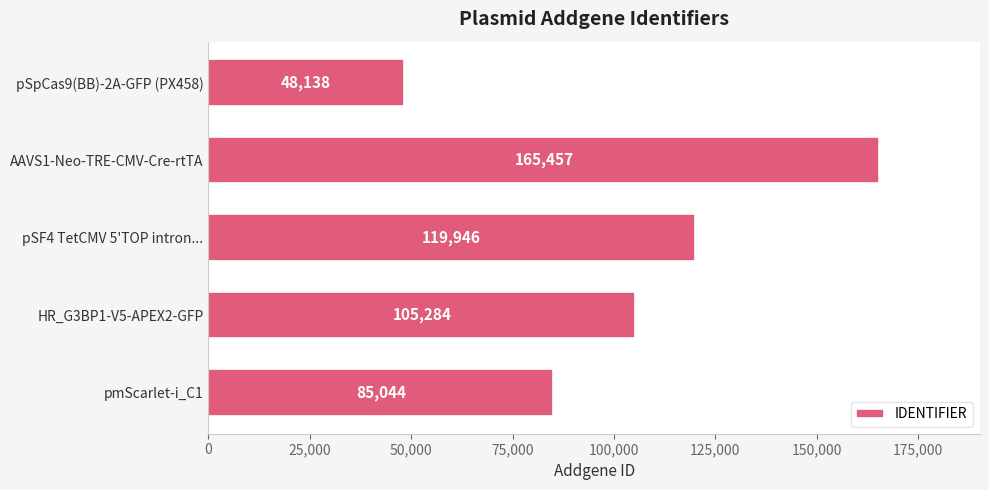

Read the value at pSpCas9(BB)-2A-GFP (PX458).

48138